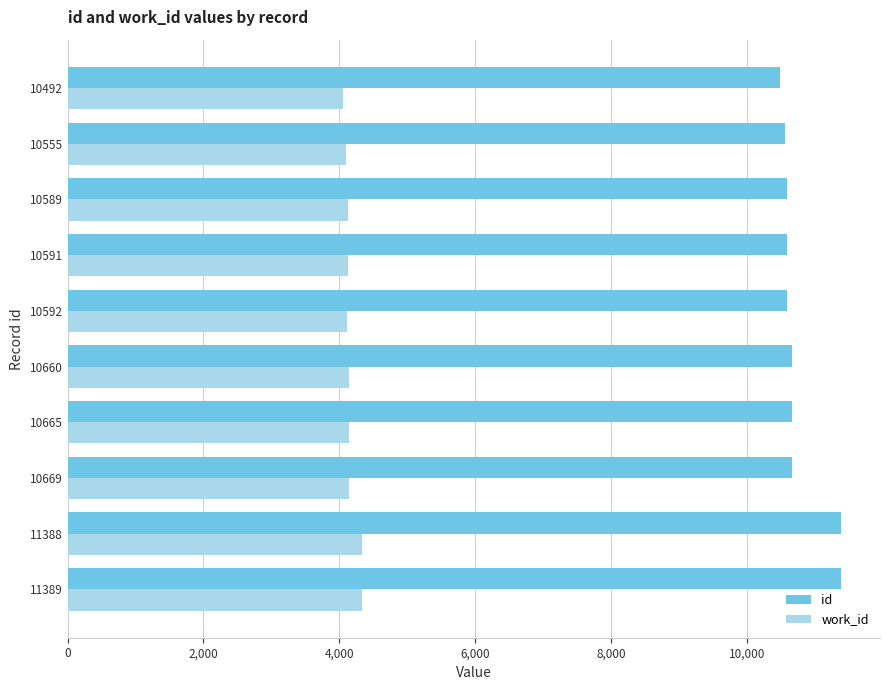

What is the difference between the second highest and minimum values in the work_id series?

283